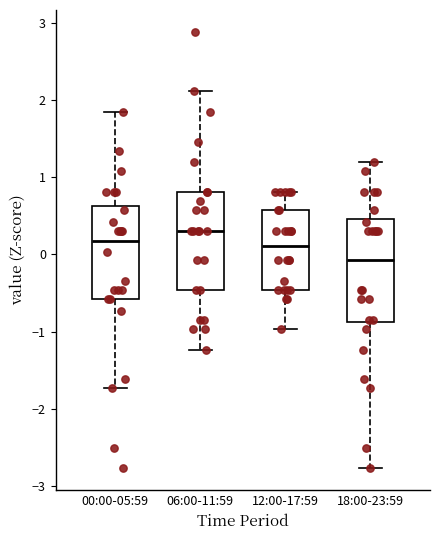

Reading left to right, read every box against the y-axis: the position of its median line, the range the box covers, and the ends of its whiskers. The values are not printed on the chart, so give them approximately, as read against the axis.

00:00-05:59: median 0.2, box -0.6 to 0.6, whiskers -1.7 to 1.8
06:00-11:59: median 0.3, box -0.5 to 0.8, whiskers -1.2 to 2.1
12:00-17:59: median 0.1, box -0.5 to 0.6, whiskers -1.0 to 0.8
18:00-23:59: median -0.1, box -0.9 to 0.5, whiskers -2.8 to 1.2